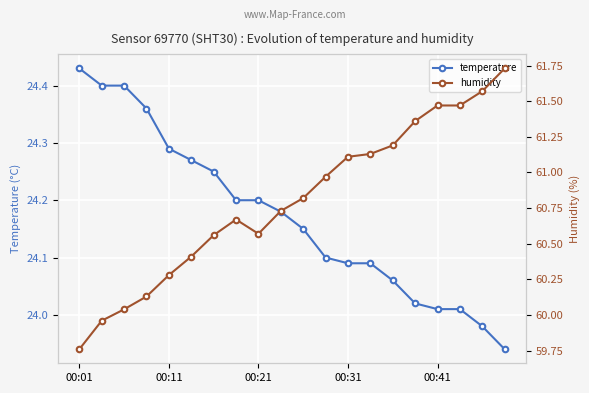

Reading right to left, what are all the values shown in this chart?

temperature: 23.9	24.0	24.0	24.0	24.0	24.1	24.1	24.1	24.1	24.1	24.2	24.2	24.2	24.2	24.3	24.3	24.4	24.4	24.4	24.4
humidity: 61.7	61.6	61.5	61.5	61.4	61.2	61.1	61.1	61.0	60.8	60.7	60.6	60.7	60.6	60.4	60.3	60.1	60.0	60.0	59.8